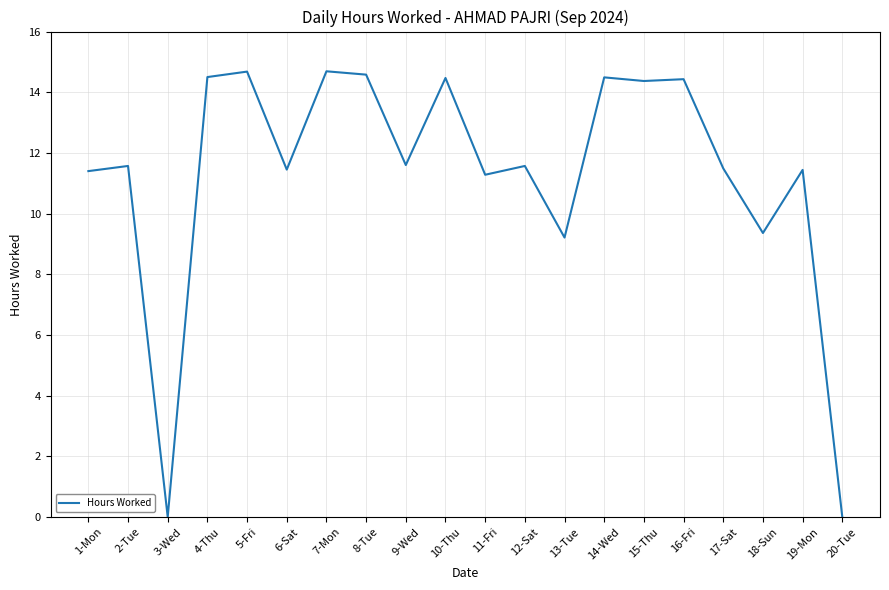

What is the sum of the values at 5-Fri and 20-Tue?

14.7